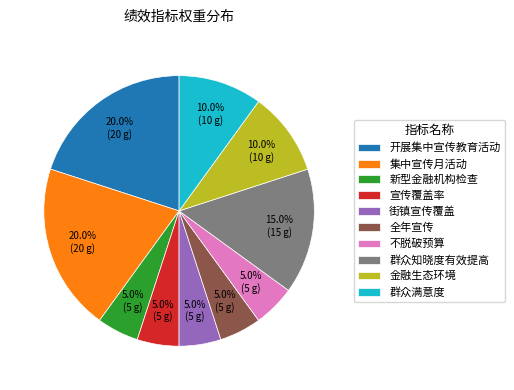

Is there a majority slice in this chart?

No